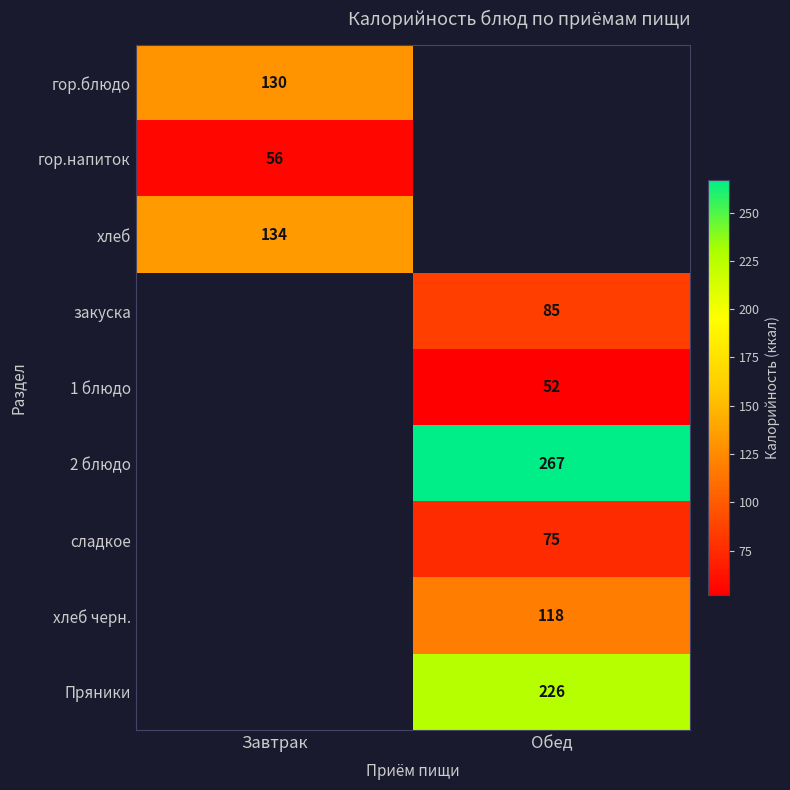

Count the number of data series in this chart.

9